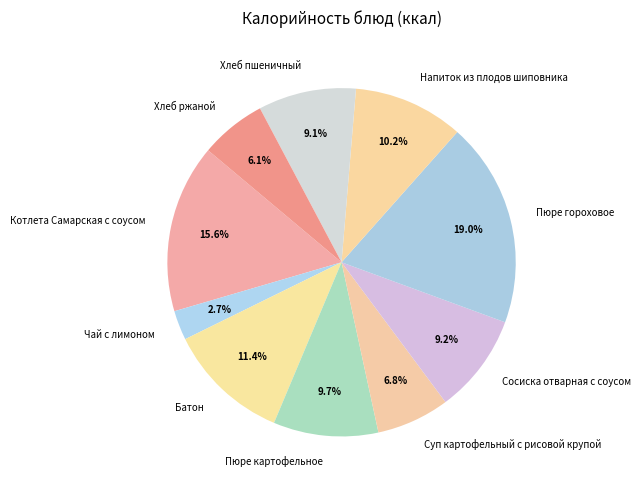

To the nearest percent, what percentage of the pie is Пюре картофельное?

10%